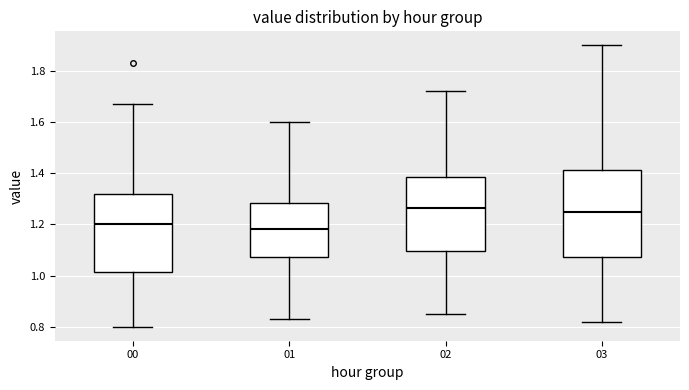

Comparing the boxes themselves (not the whiskers), which one is the tallest?

03